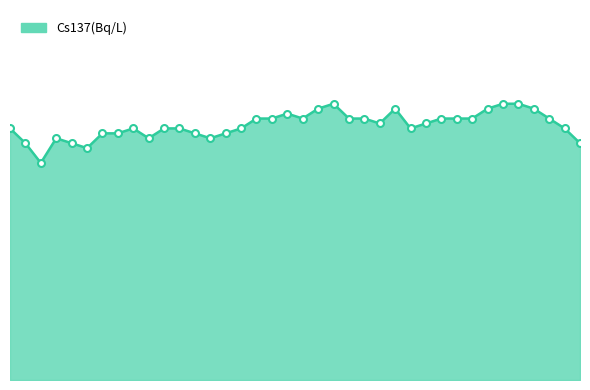

Where is the data nearest to the value 0?

00:20